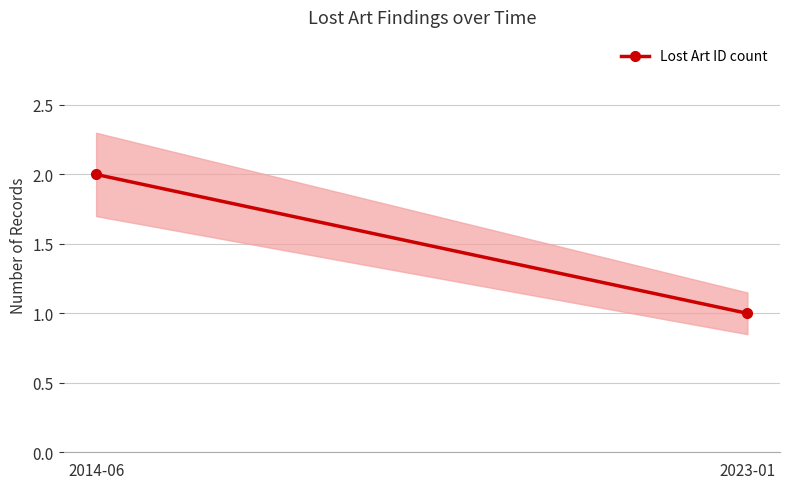

Rank the categories by value from lowest to highest.

2023-01, 2014-06